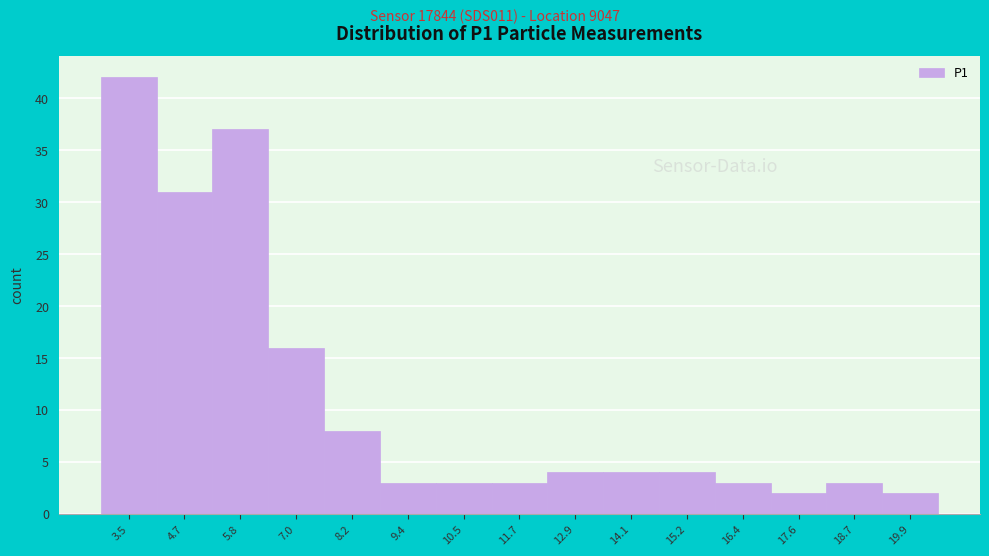

Reading left to right, list every bar in this chart as the range it spans on the x-axis followed by its height. Neither the bar edges nor the heights are printed on the chart, so give them approximately, as read against the axes.

3.0 to 4.0: 42
4.0 to 5.2: 31
5.2 to 6.4: 37
6.4 to 7.6: 16
7.6 to 8.8: 8
8.8 to 10.0: 3
10.0 to 11.2: 3
11.2 to 12.2: 3
12.2 to 13.4: 4
13.4 to 14.6: 4
14.6 to 15.8: 4
15.8 to 17.0: 3
17.0 to 18.2: 2
18.2 to 19.4: 3
19.4 to 20.6: 2